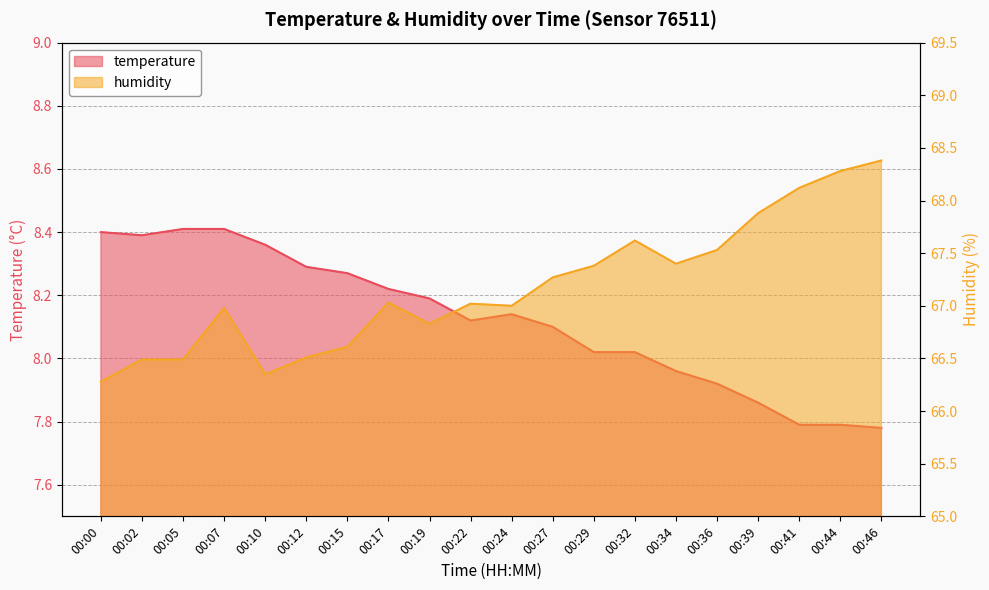

Where is the first local minimum for temperature?

00:02